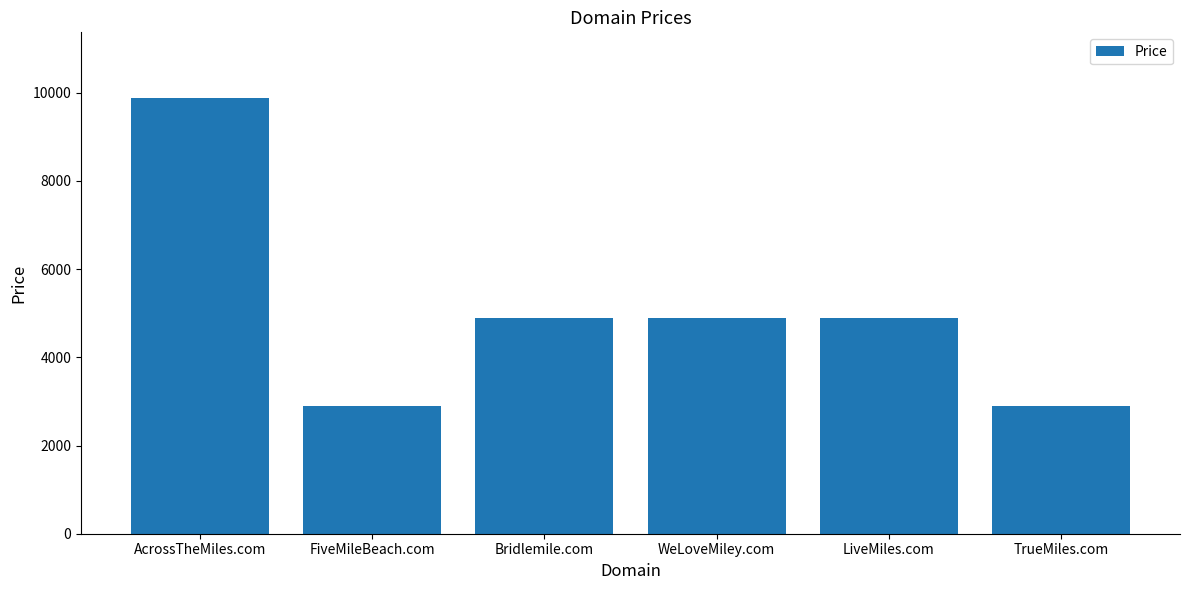

The chart shows a value of 17421 at AcrossTheMiles.com. True or false?

False